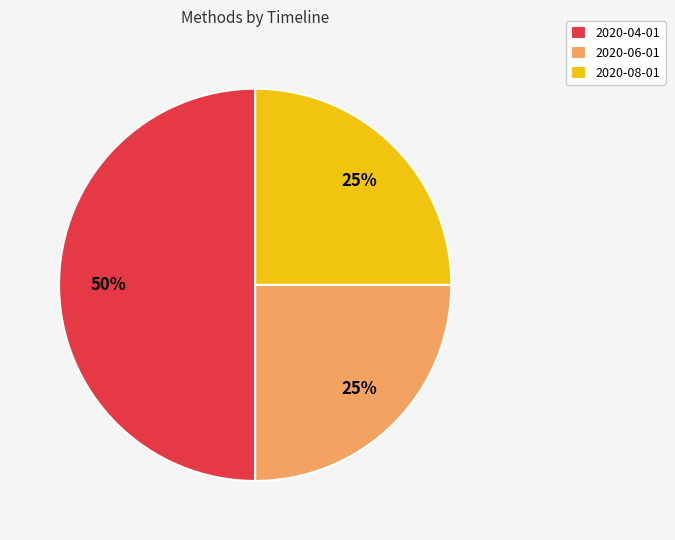

Is 2020-08-01 the majority of the pie?

No